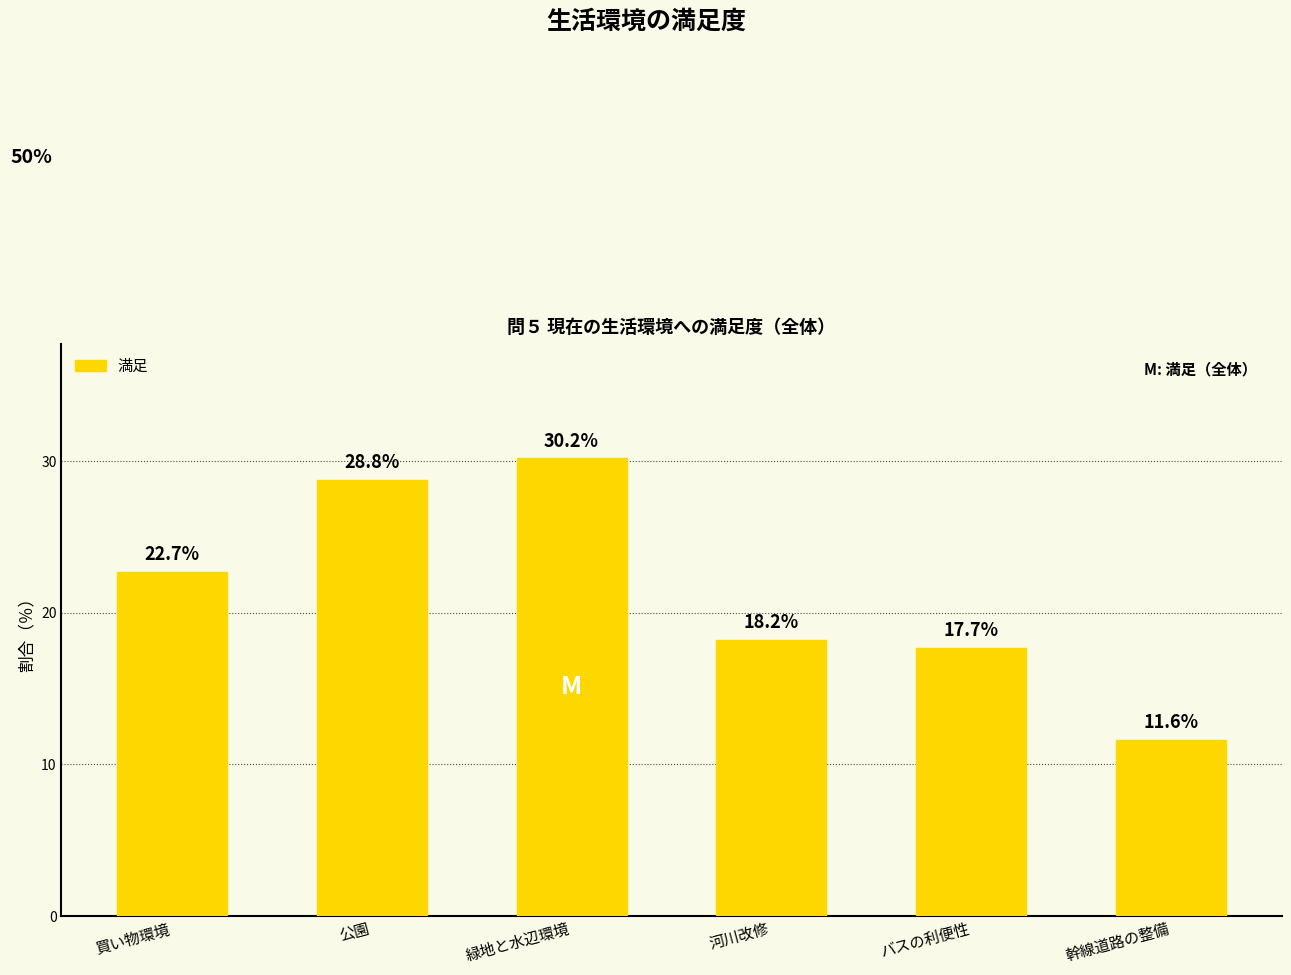

What is the label of the 4th bar from the left?

河川改修